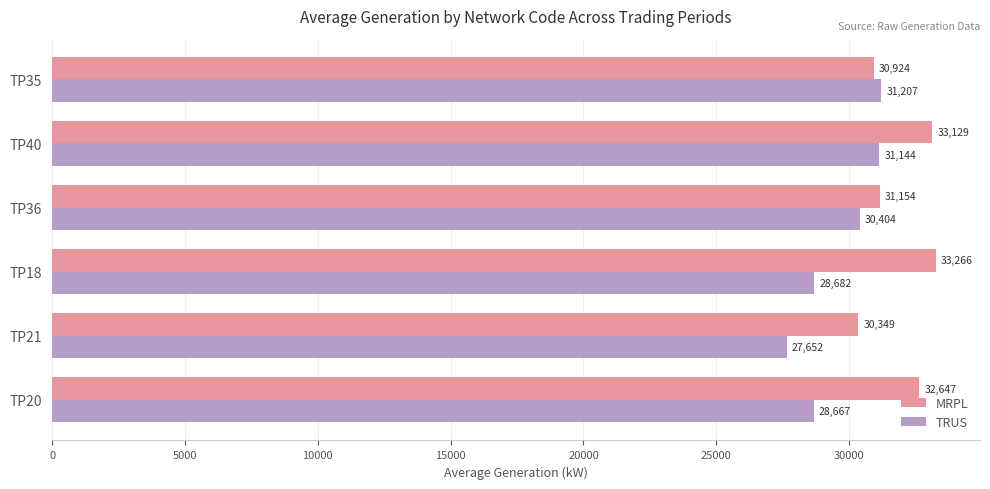

At which category does the chart reach its peak across all series?

TP18